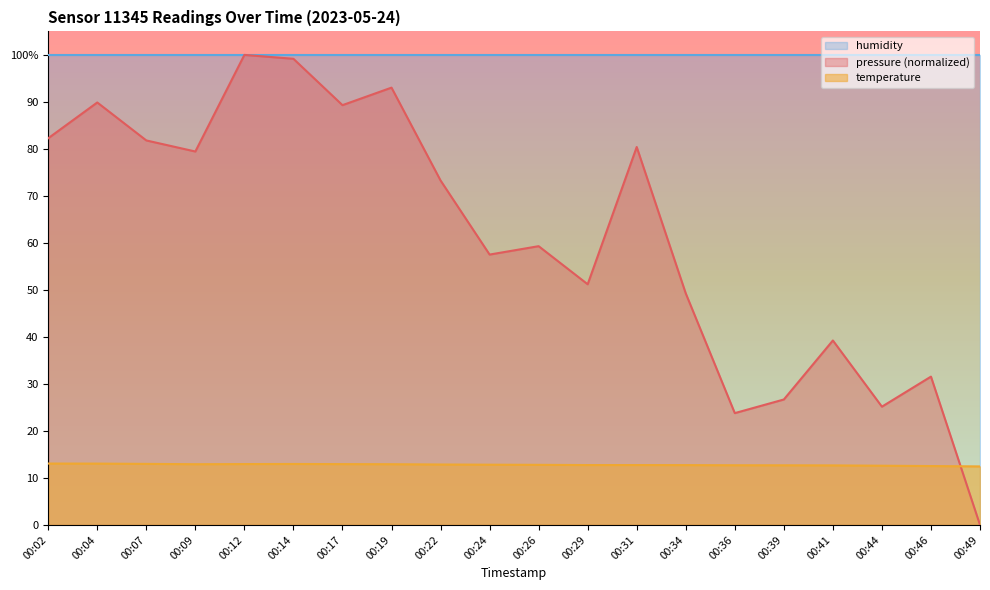

Is it true that temperature equals 7.1 at 00:04?

False